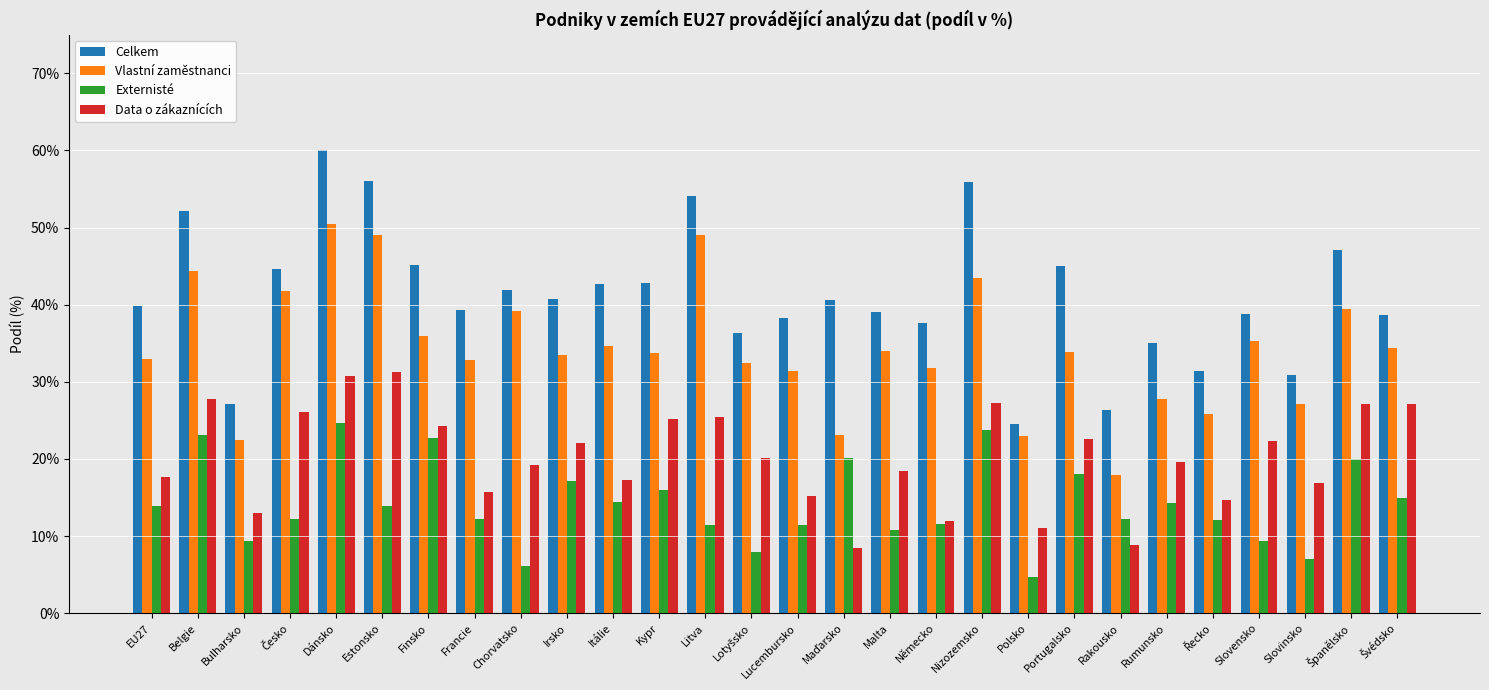

What is the maximum value shown in the chart?

60.0